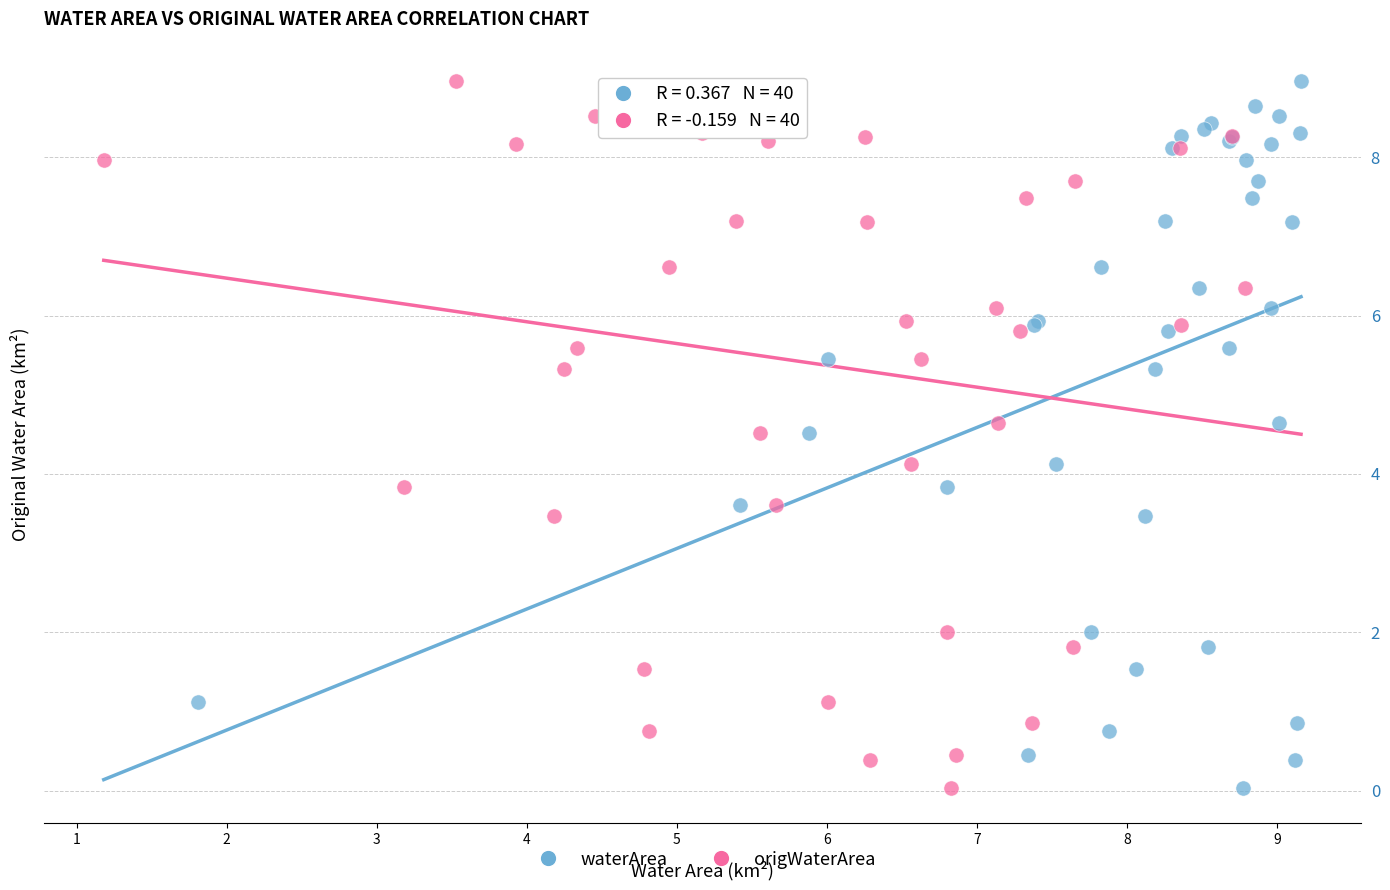

What are all the series names shown in the legend?

waterArea, origWaterArea